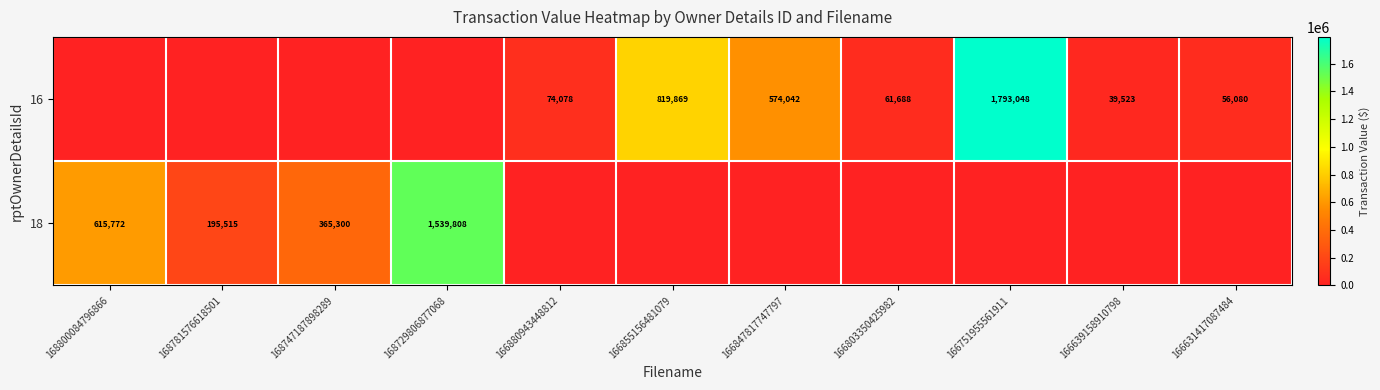

The 18 series shows 1539808 at 168729806877068. True or false?

True